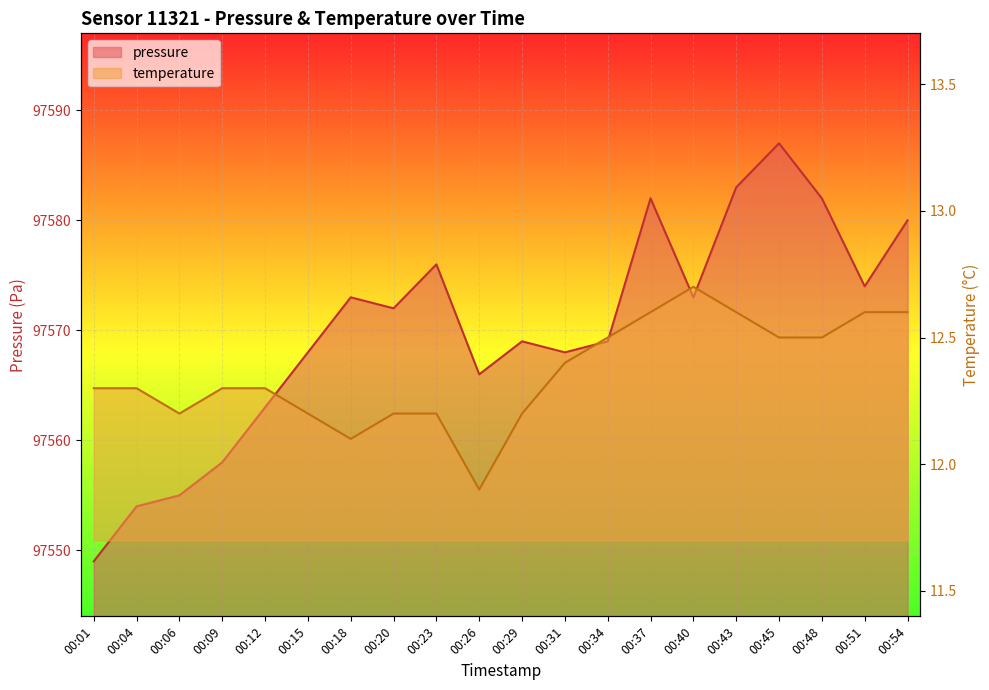

At which category does temperature reach its first local valley?

00:06